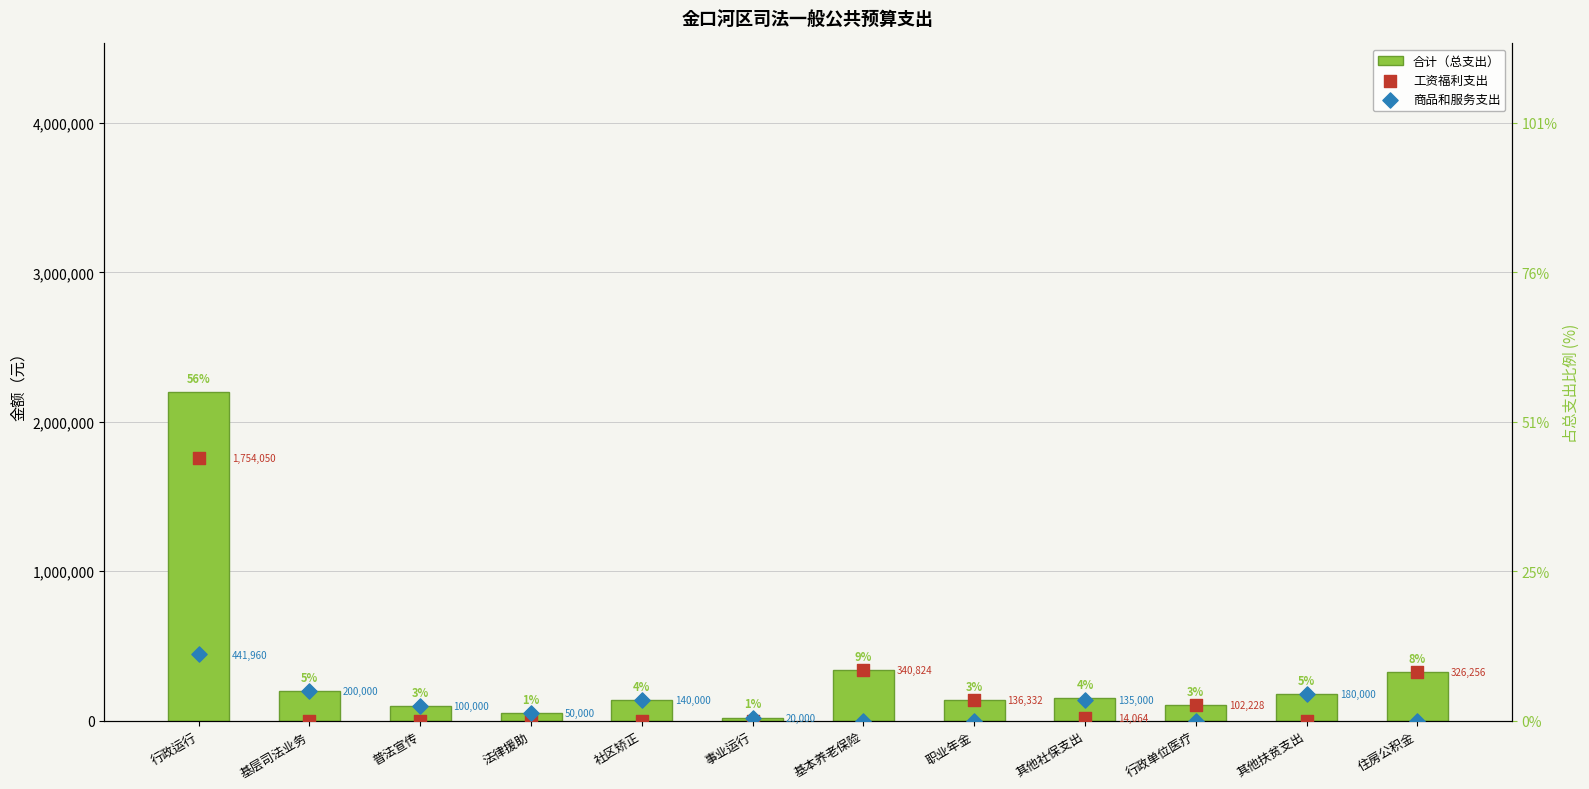

Is the value of 工资福利支出 at 住房公积金 greater than the value of 商品和服务支出 at 基本养老保险?

Yes